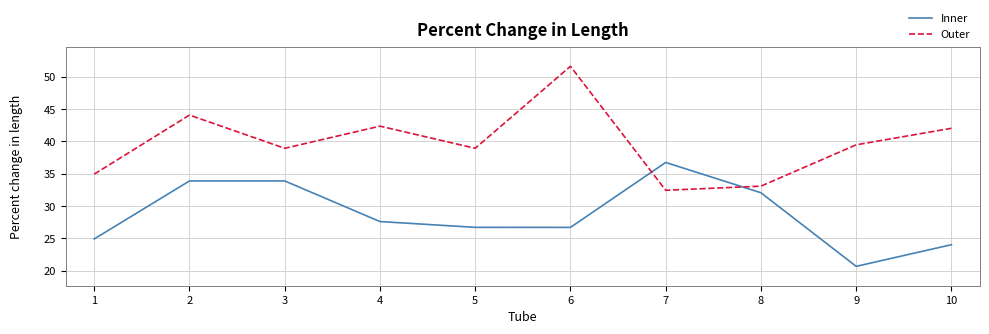

Rank the series by their average value, from highest to lowest.

Outer, Inner